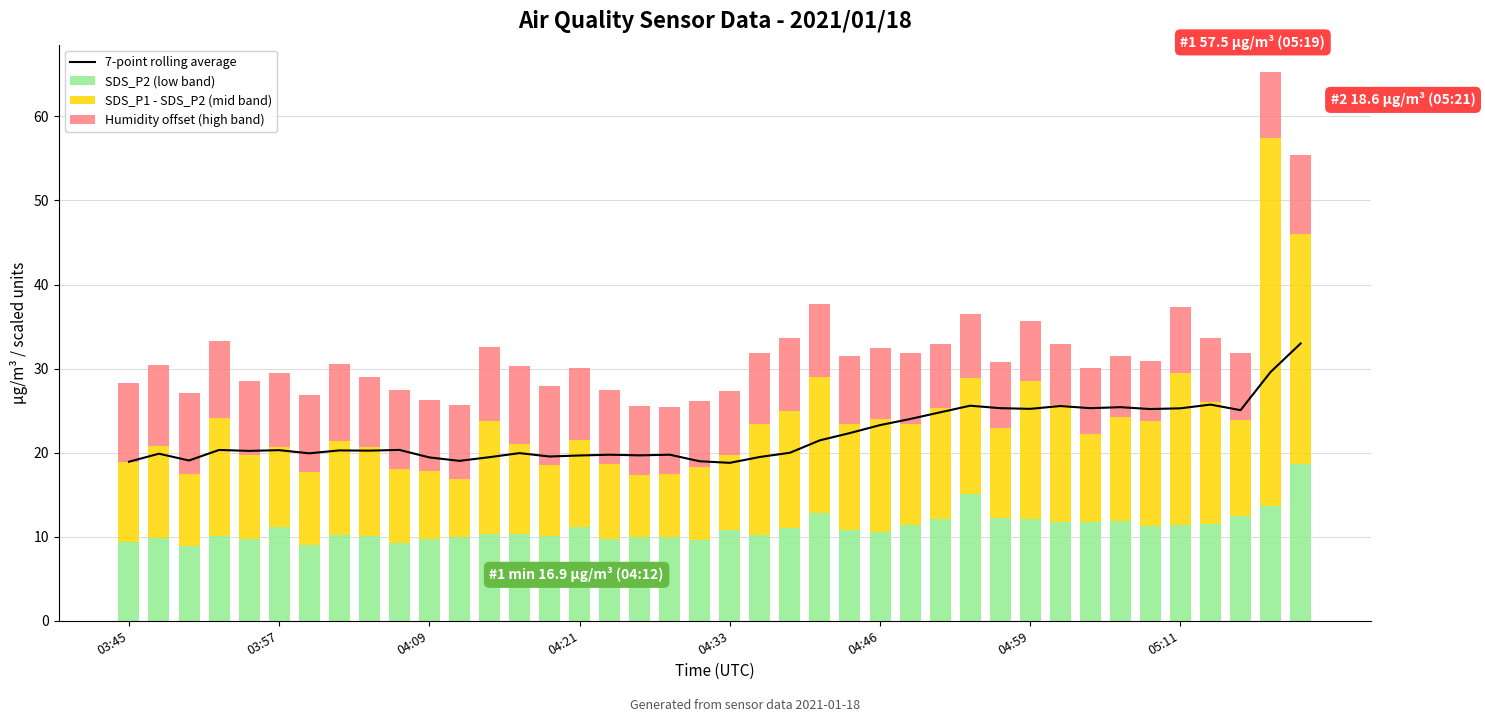

Rank the series by their maximum value, from lowest to highest.

Humidity offset (high band), SDS_P2 (low band), 7-point rolling average, SDS_P1 - SDS_P2 (mid band)